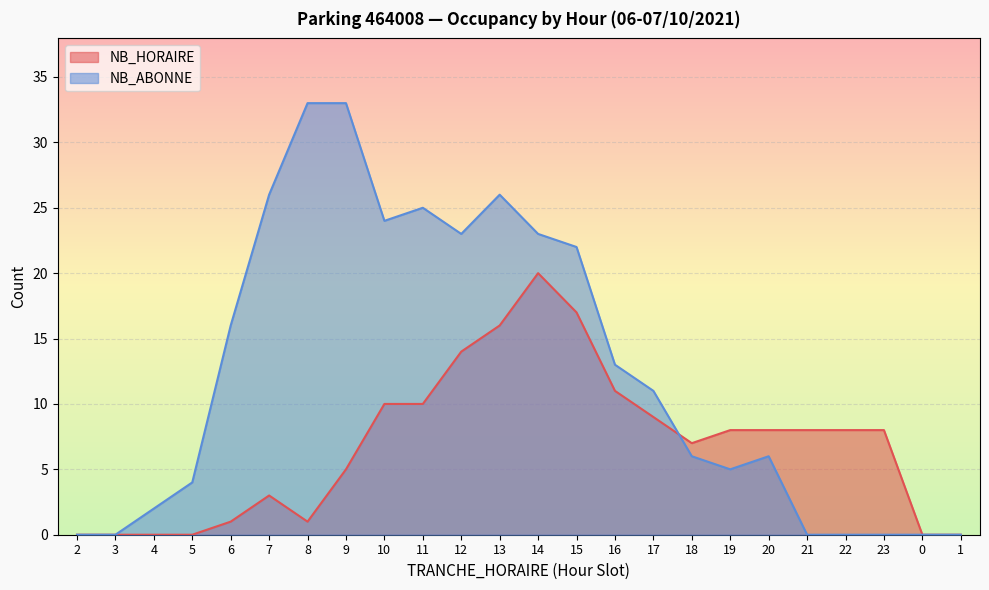

How many interior local peaks does the NB_ABONNE series have?

3